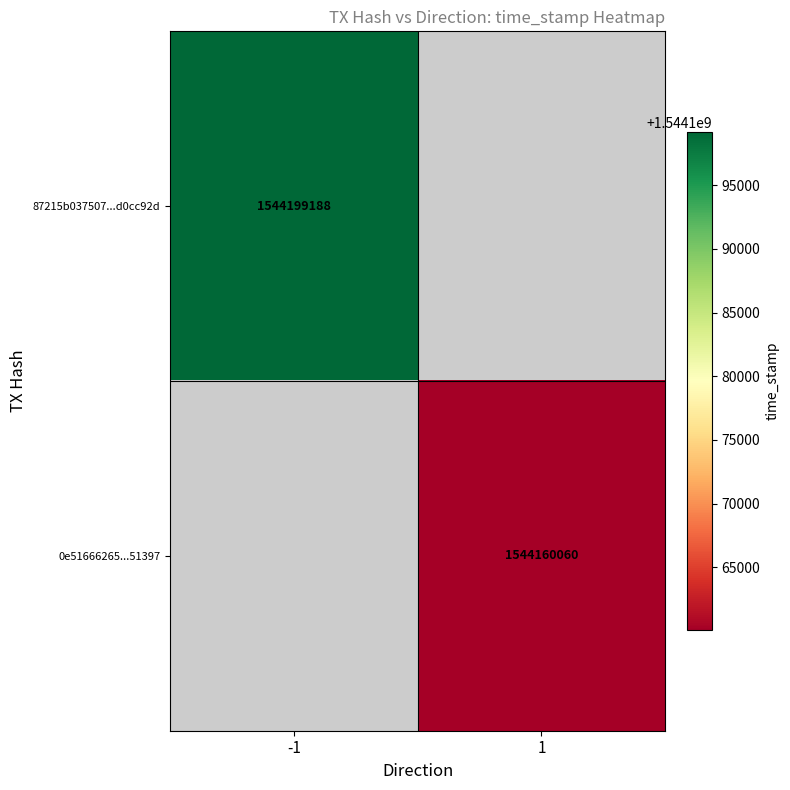

The value of 87215b037507...d0cc92d at -1 is 997674246. True or false?

False